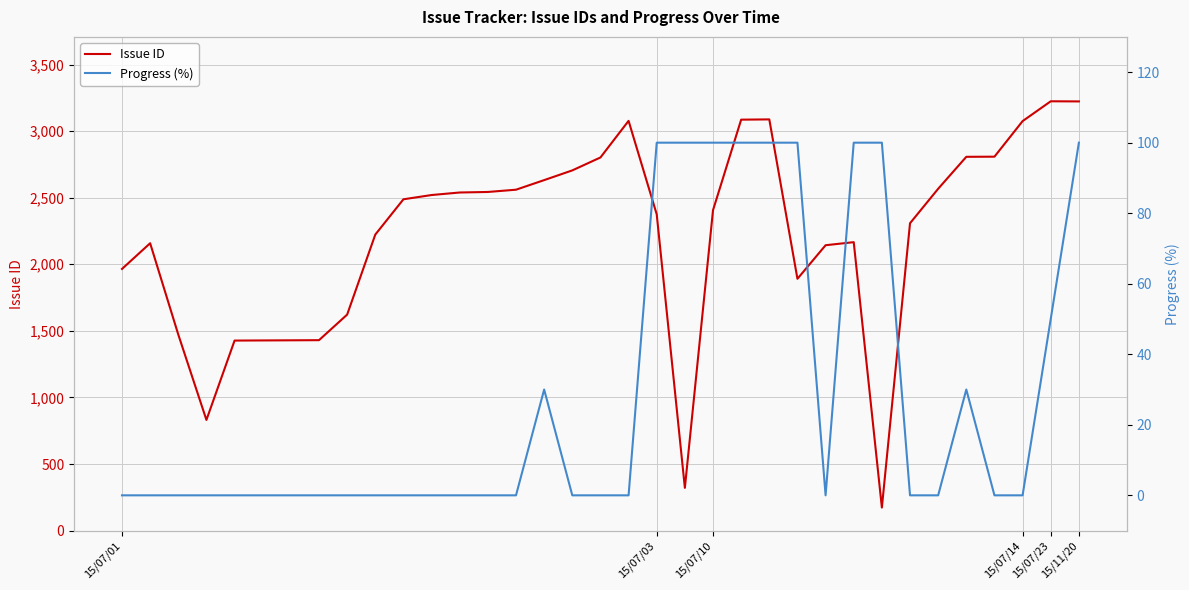

What is the difference between the maximum and second lowest values in the Issue ID series?

2903